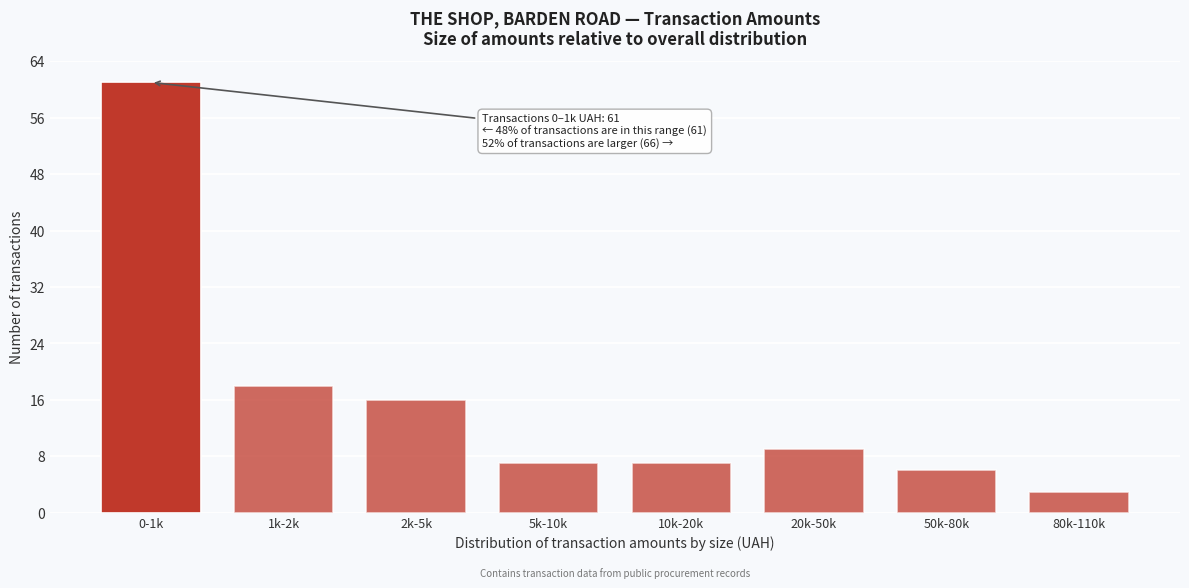

Reading right to left, transcribe all the data shown in this chart.

3	6	9	7	7	16	18	61